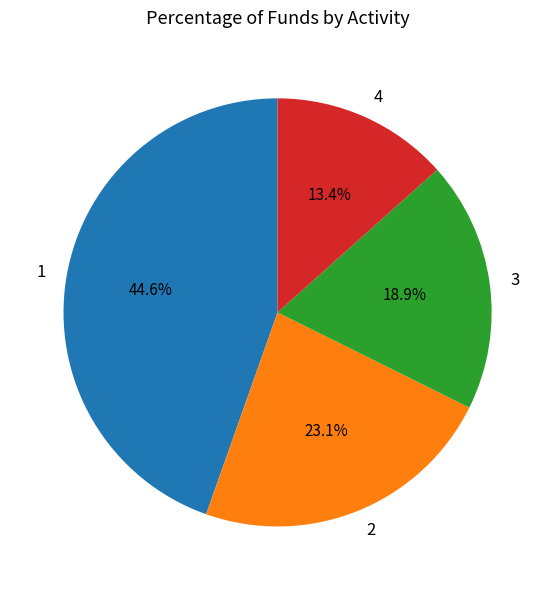

What is the ratio of the value at 1 to the value at 4?

3.3